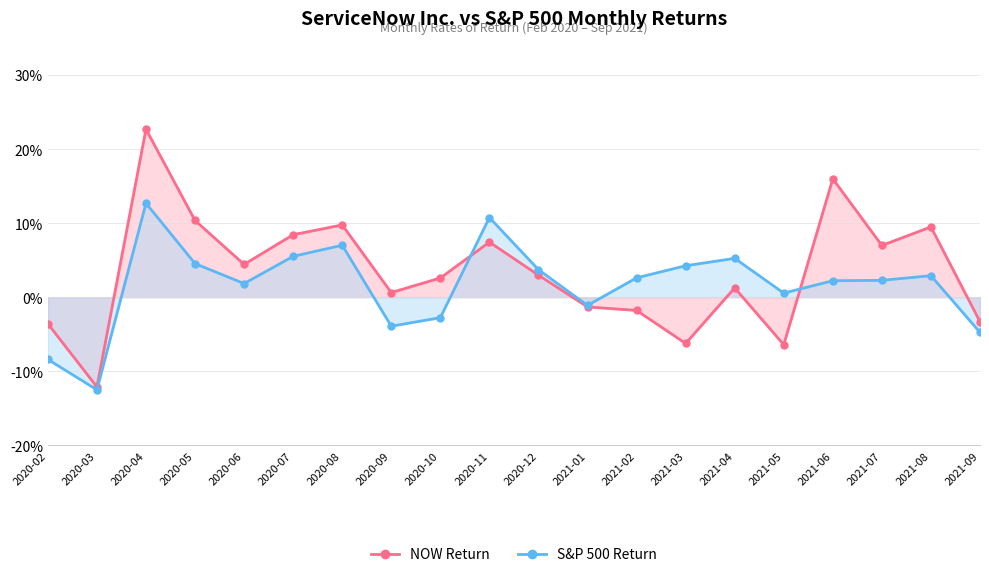

True or false: NOW Return and S&P 500 Return cross at least once.

True